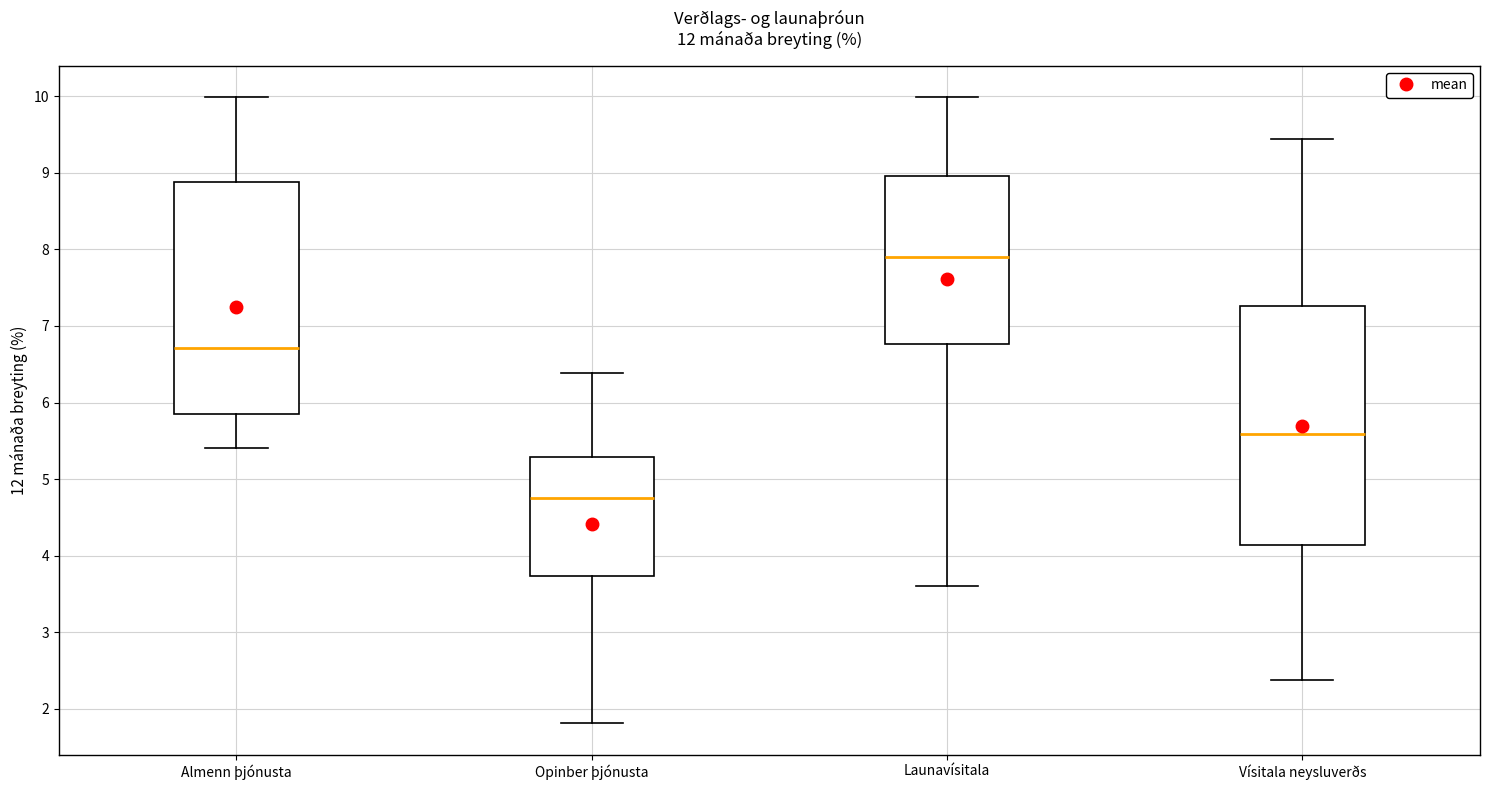

Where does the median line of the box for Launavísitala sit on the y-axis? The values are not printed on the chart, so give them approximately, as read against the axis.

7.9